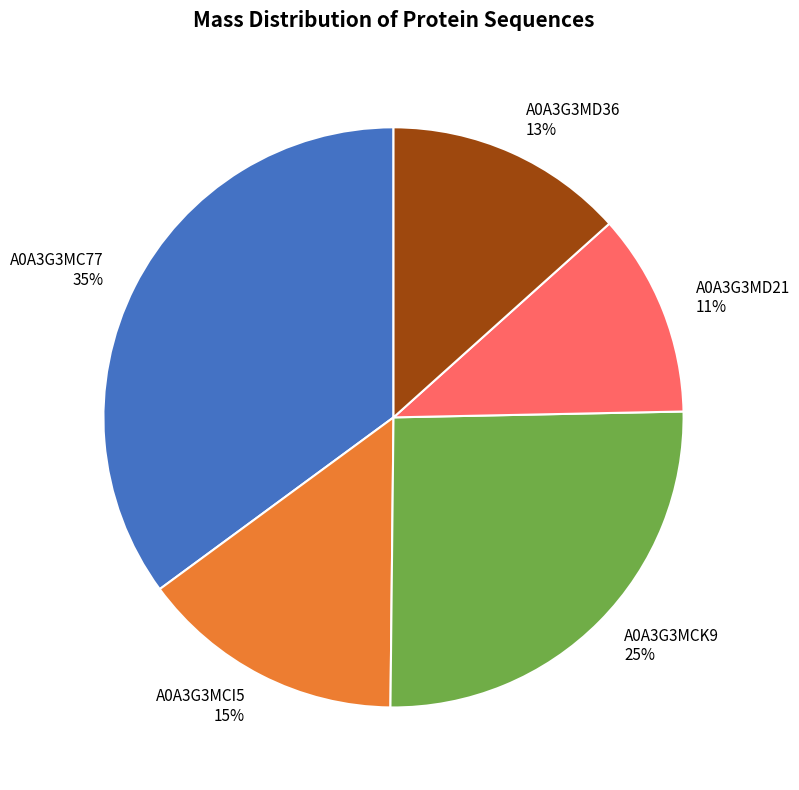

Between A0A3G3MD21 11% and A0A3G3MCK9 25%, which is larger?

A0A3G3MCK9 25%